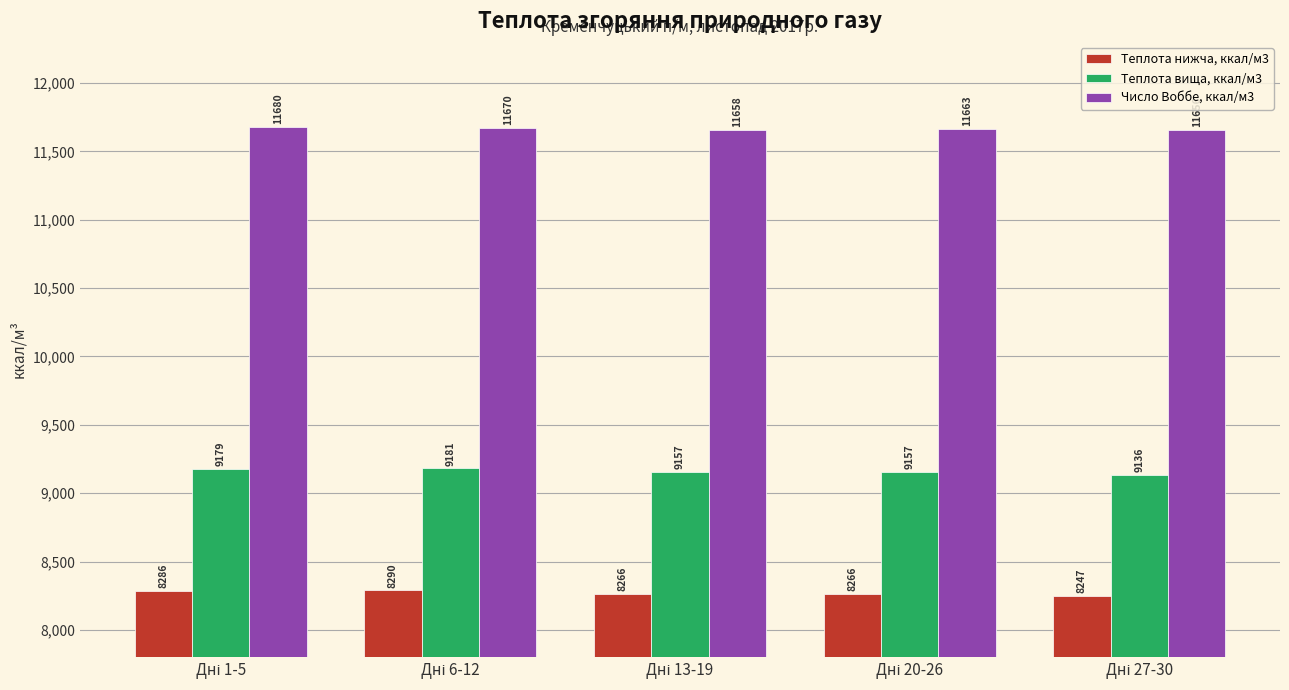

Rank the series by their average value, from lowest to highest.

Теплота нижча, ккал/м3, Теплота вища, ккал/м3, Число Воббе, ккал/м3